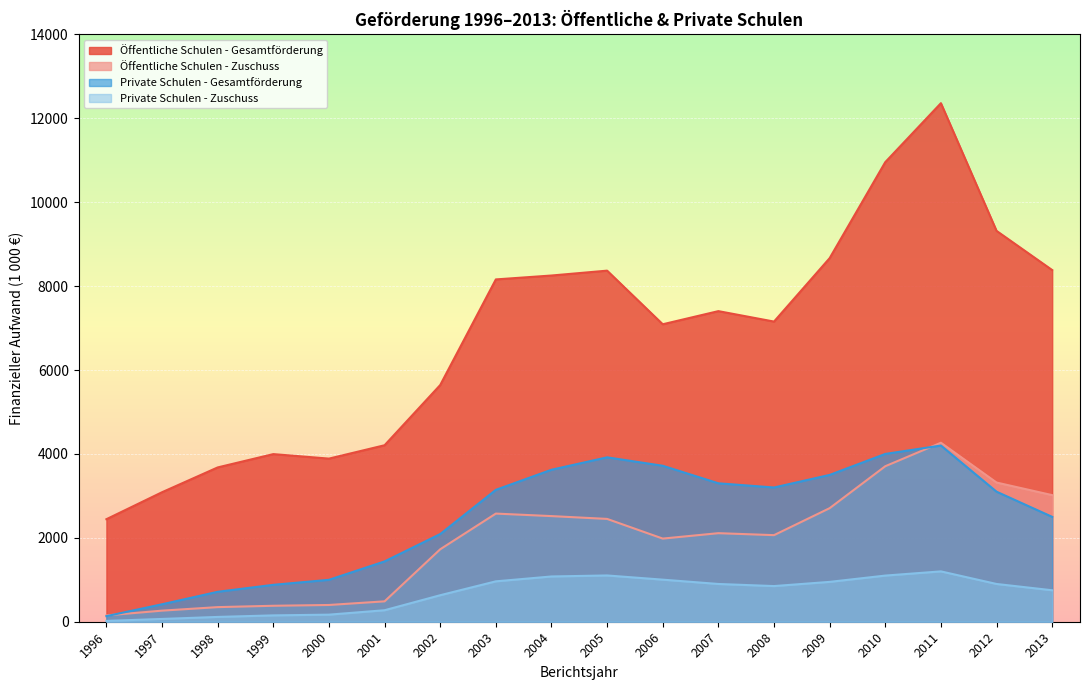

Rank the series by their maximum value, from lowest to highest.

Private Schulen - Zuschuss, Private Schulen - Gesamtförderung, Öffentliche Schulen - Zuschuss, Öffentliche Schulen - Gesamtförderung